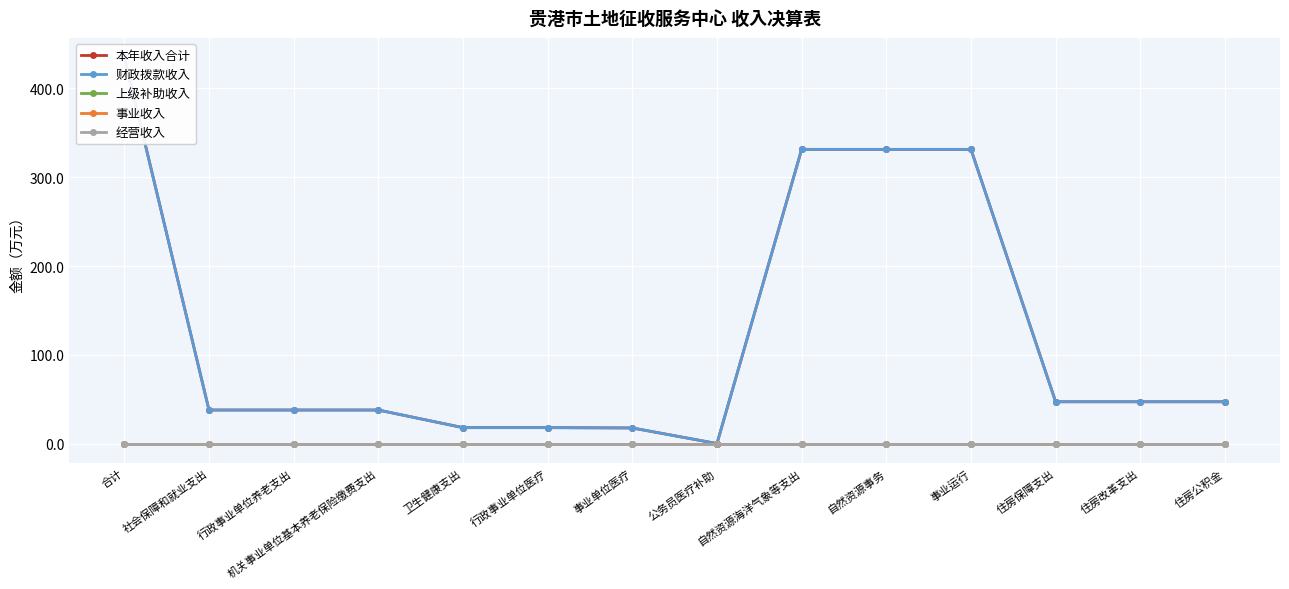

True or false: 本年收入合计 and 事业收入 intersect in this chart.

False